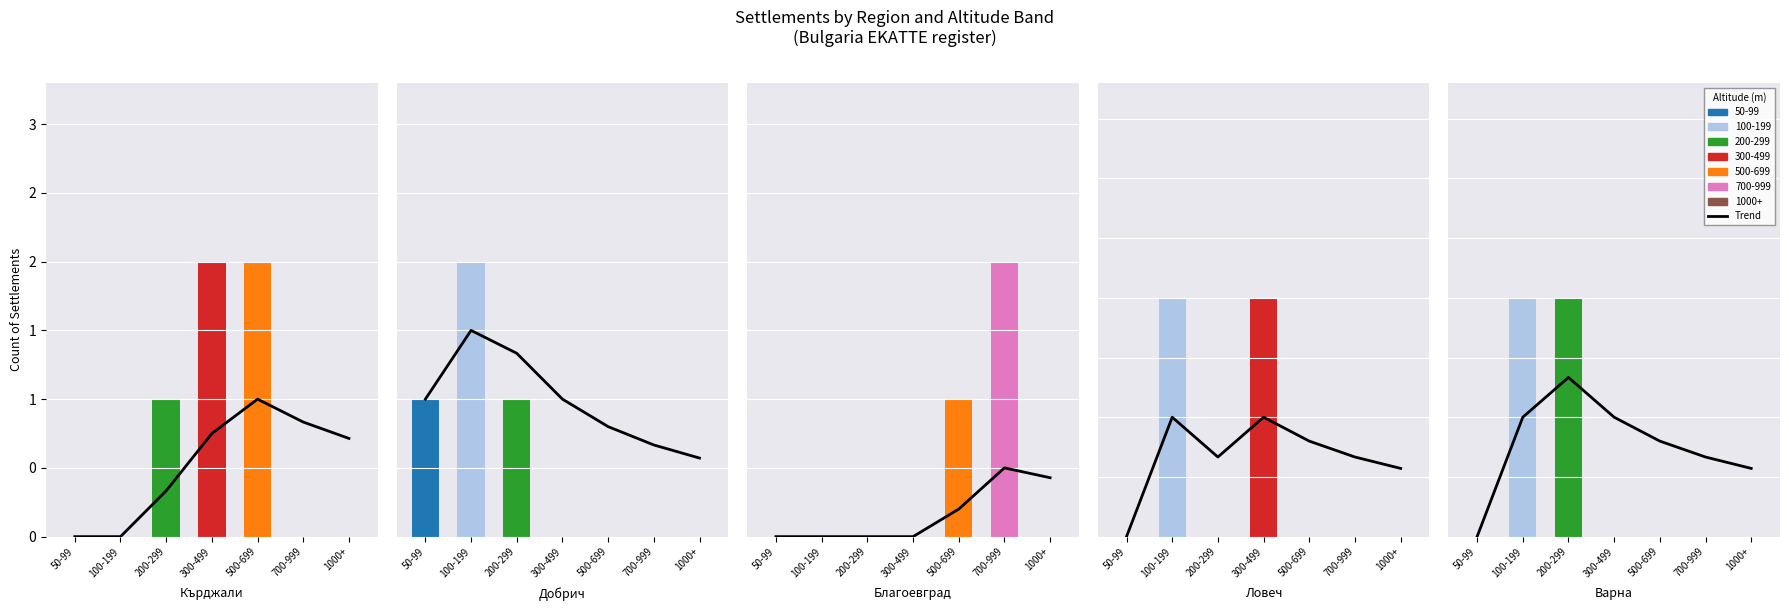

Rank the categories by value from lowest to highest.

50-99, 100-199, 200-299, 1000+, 300-499, 700-999, 500-699